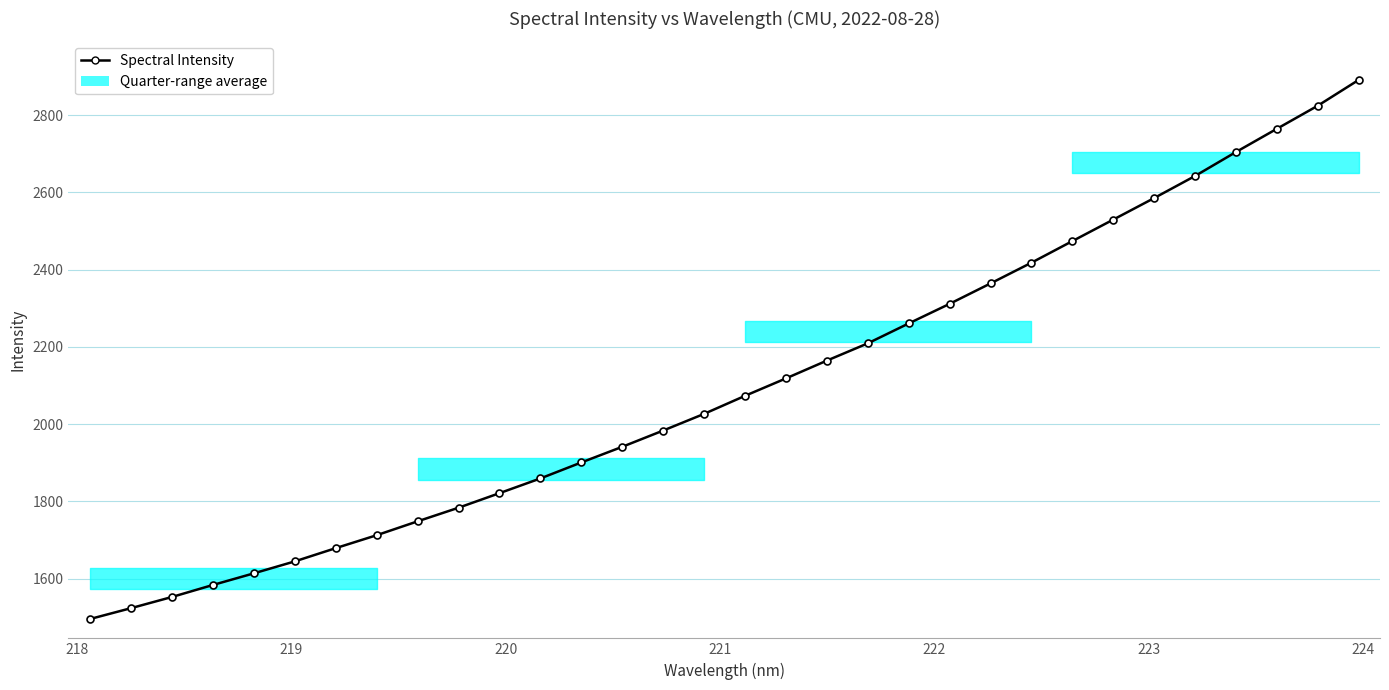

What is the difference between the maximum and minimum values?

1395.5